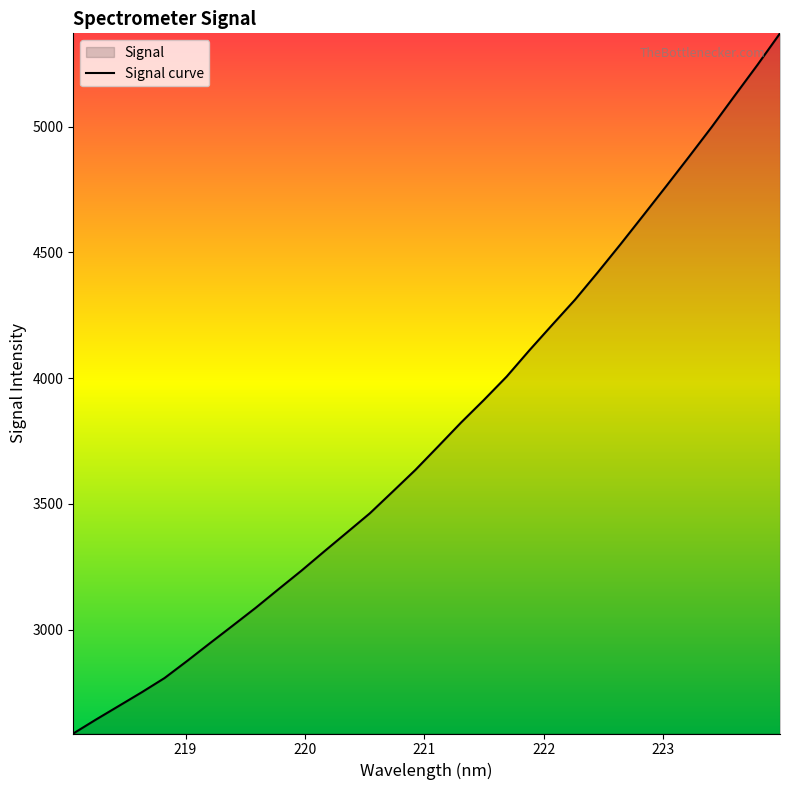

What is the smallest value displayed?

2586.7